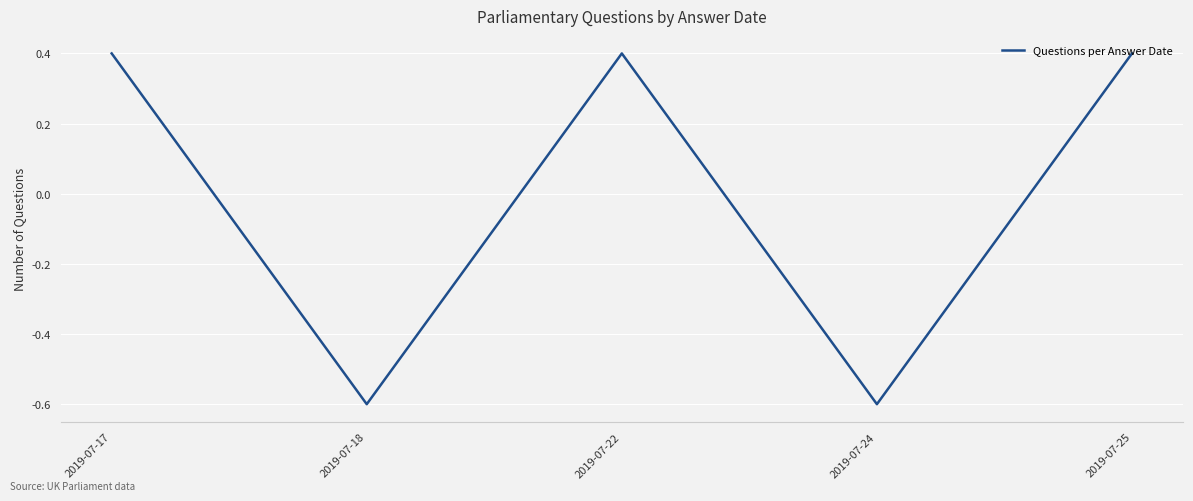

Reading left to right, list all the values displayed in this chart.

2019-07-17=0.4	2019-07-18=-0.6	2019-07-22=0.4	2019-07-24=-0.6	2019-07-25=0.4